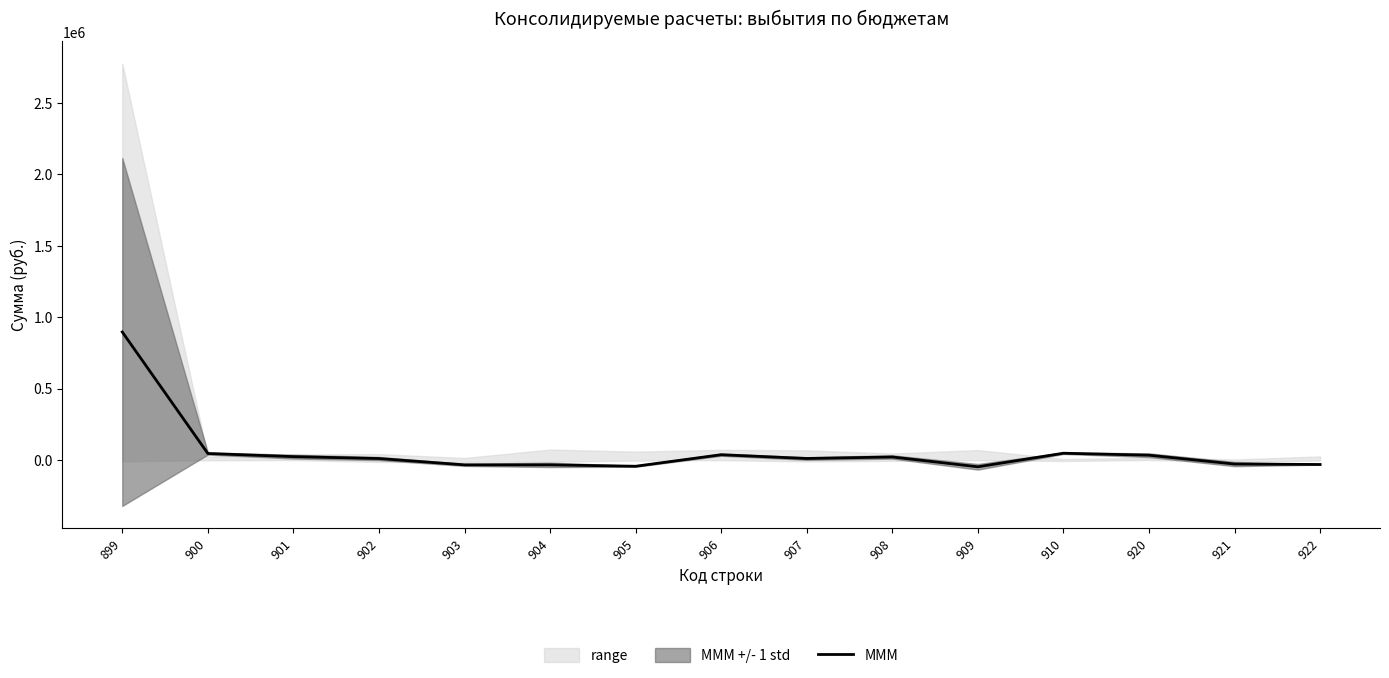

What is the value of the 4th point from the left?

9865.8